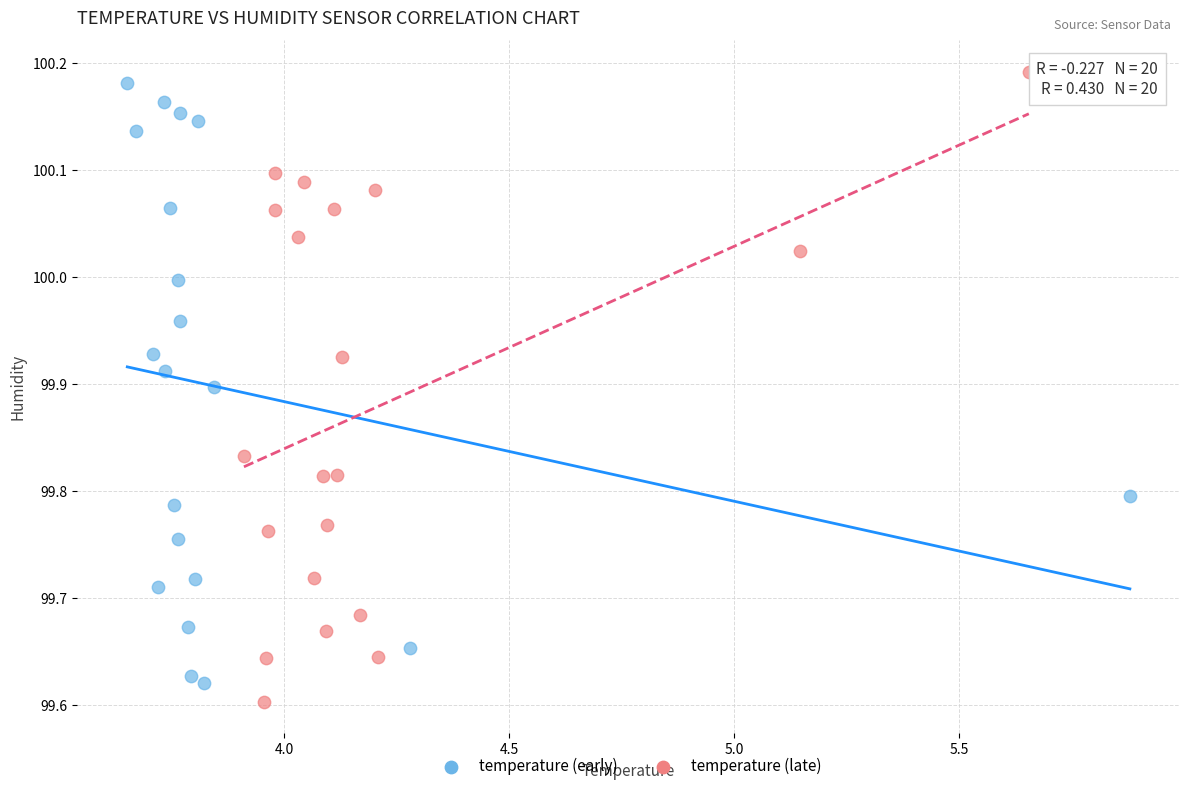

What are all the series names shown in the legend?

temperature (early), temperature (late)